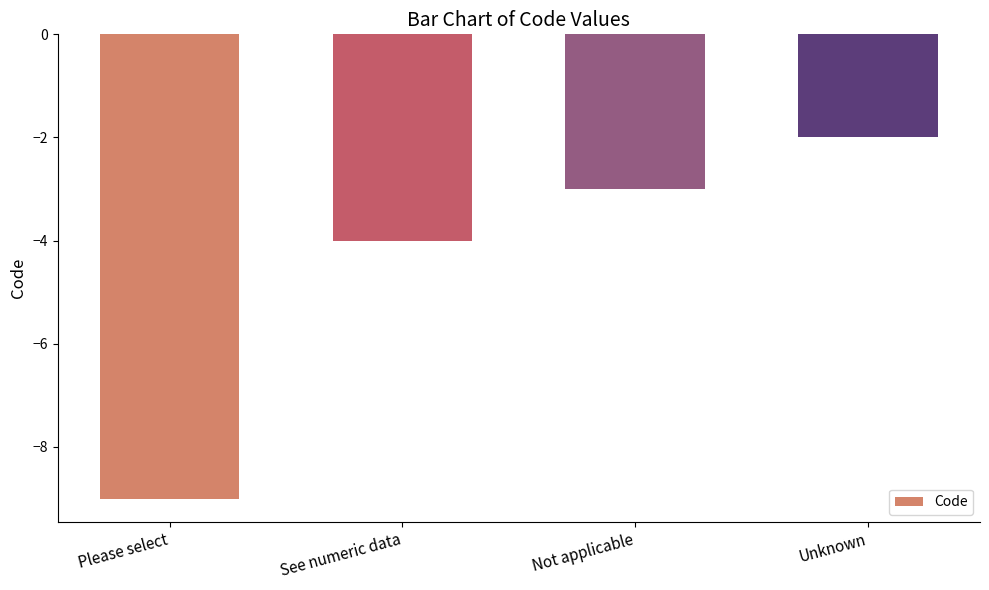

Rank the categories by value from highest to lowest.

Unknown, Not applicable, See numeric data, Please select